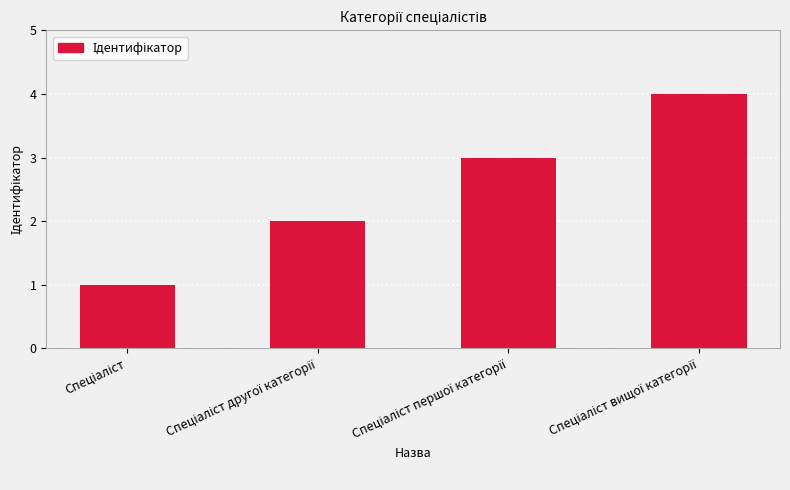

What is the sum of all values?

10